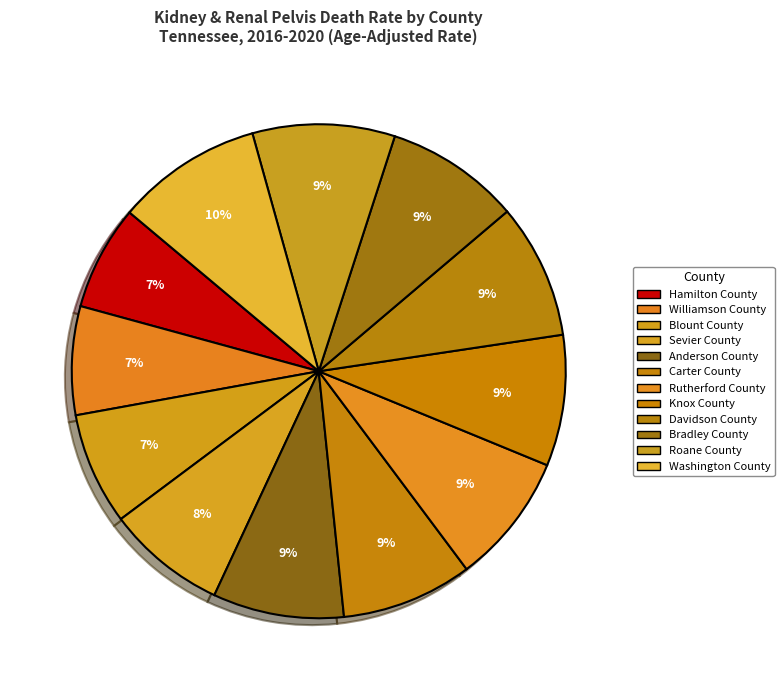

Which slice is the smallest?

Hamilton County